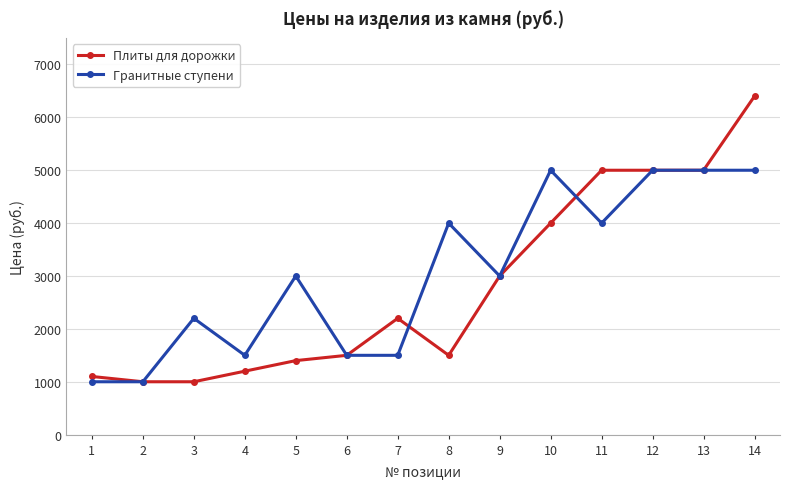

Which series has the largest total across all categories?

Гранитные ступени